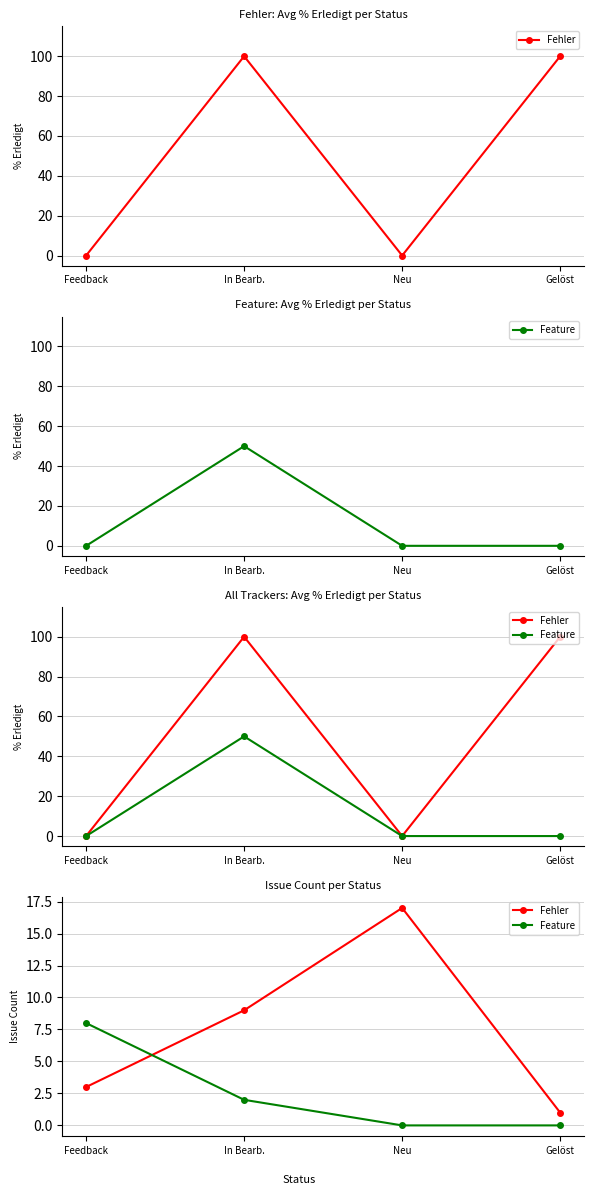

Which series has the widest spread of values?

Fehler